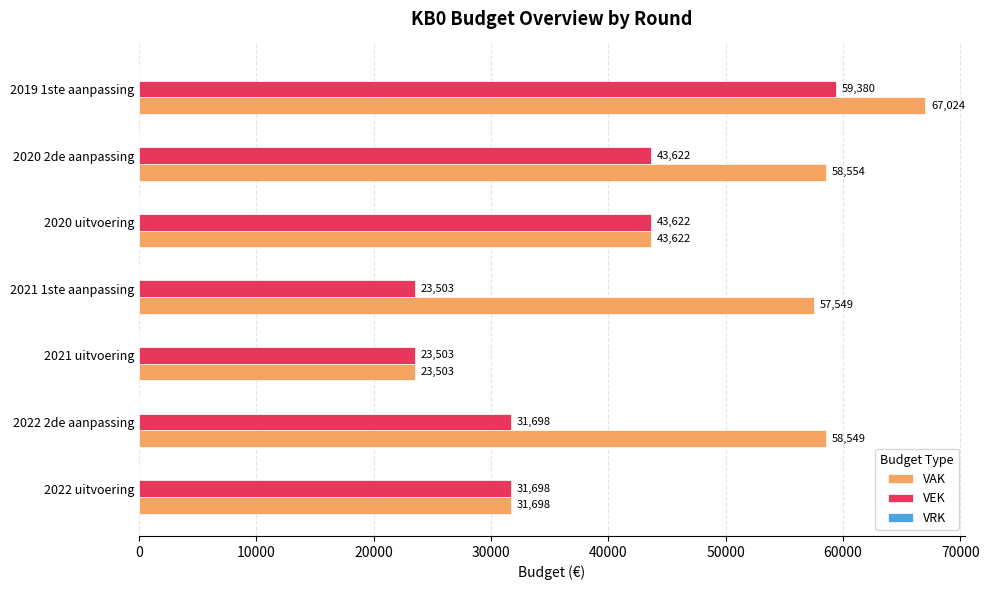

How many VEK values are between 23503 and 43622?

6